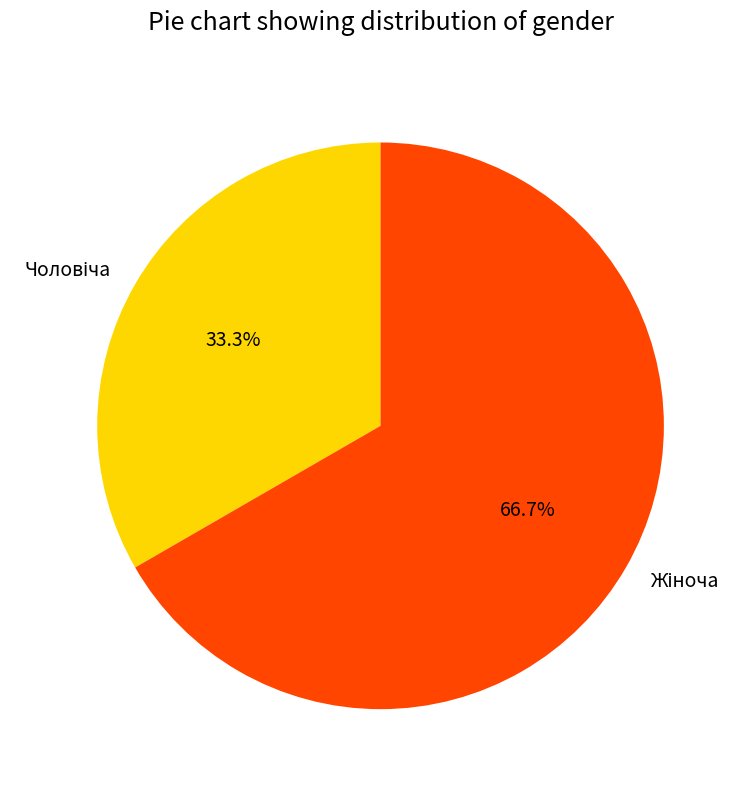

Does any single category account for the majority?

Yes